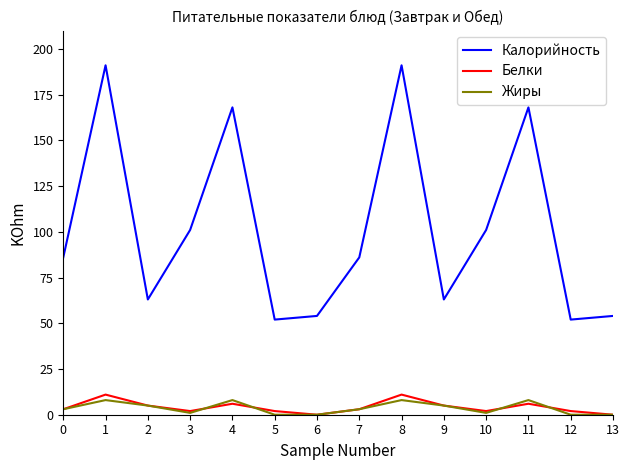

True or false: Белки and Калорийность intersect in this chart.

False